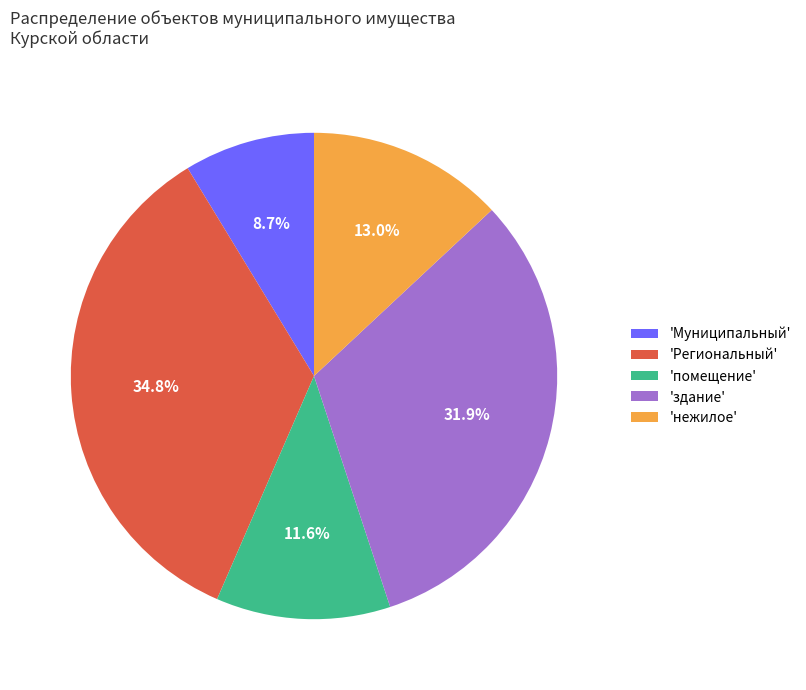

Combined, do 'Региональный' and 'Муниципальный' account for over 50%?

No